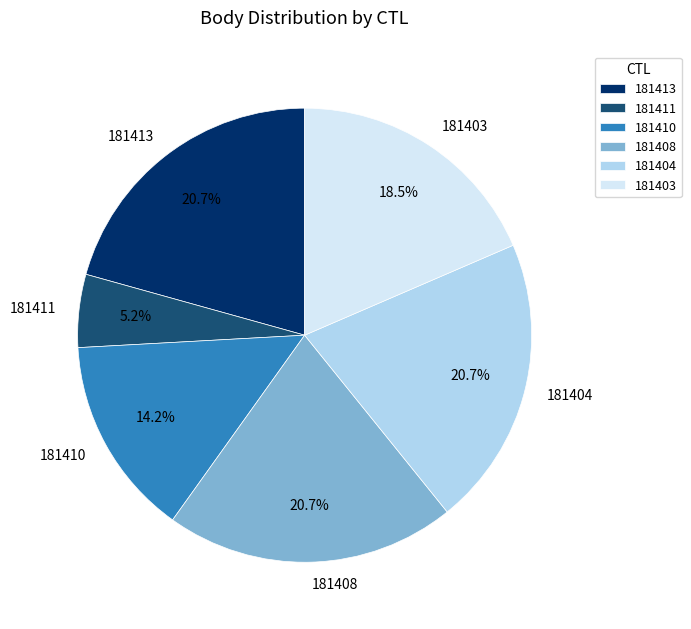

Is the sum of 181408 and 181403 greater than half?

No